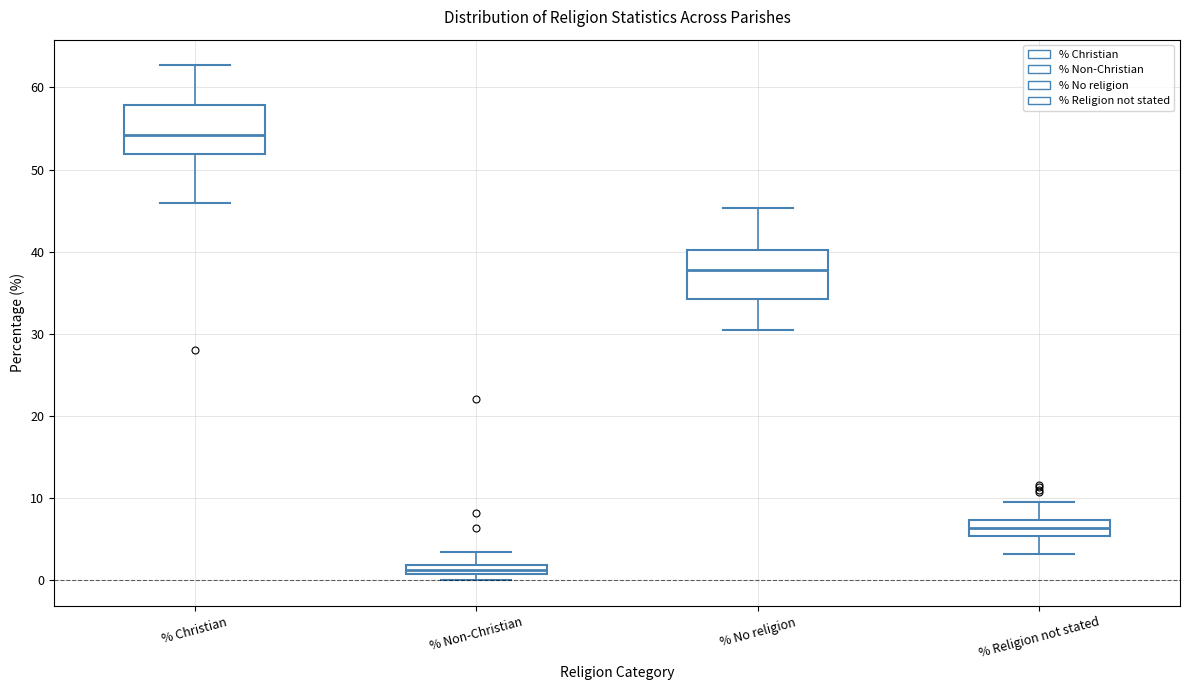

Where is the lower edge of the box for % Non-Christian on the y-axis? The values are not printed on the chart, so give them approximately, as read against the axis.

1